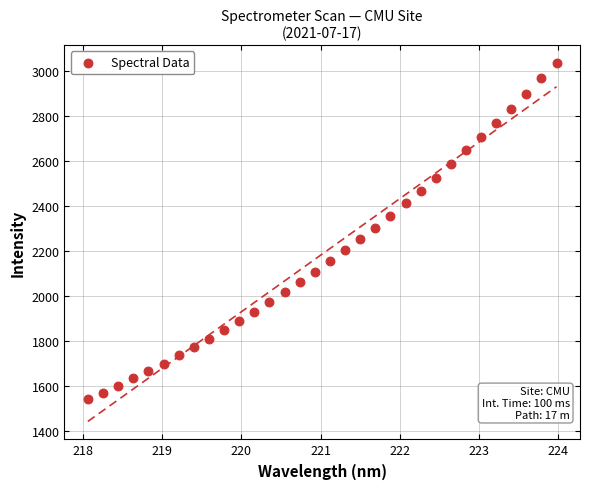

What is the range of Y values (max minus min)?

1491.7